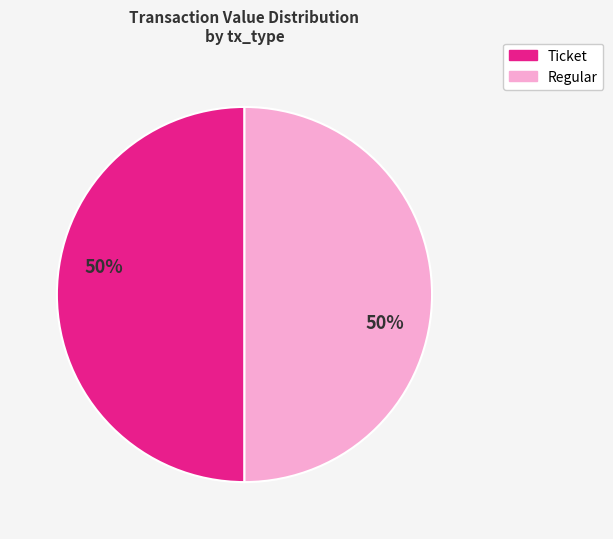

Is the sum of Ticket and Regular greater than half?

Yes